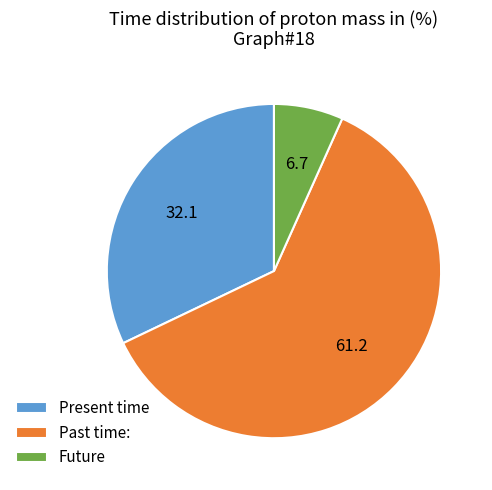

The Future slice represents 12% of the pie. True or false?

False